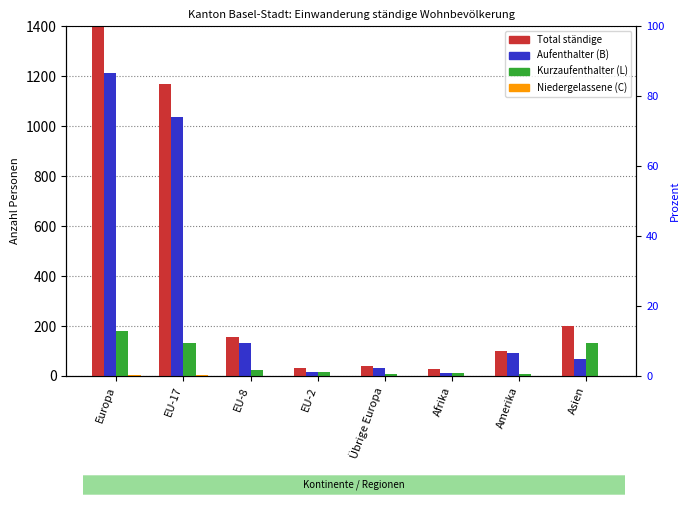

Read the Aufenthalter (B) value at EU-17, to the nearest 50.

1050